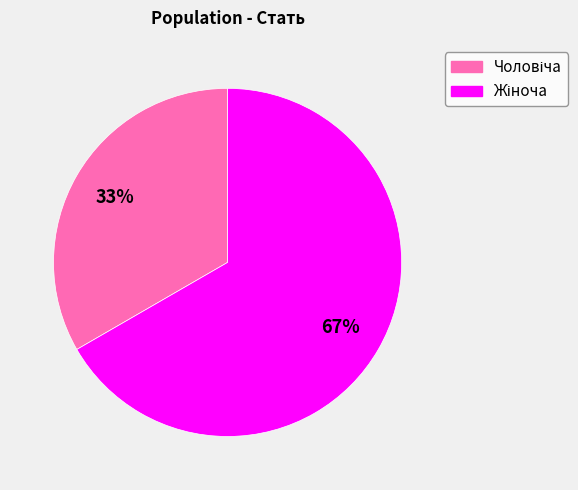

To the nearest percent, what is the average slice percentage?

50%